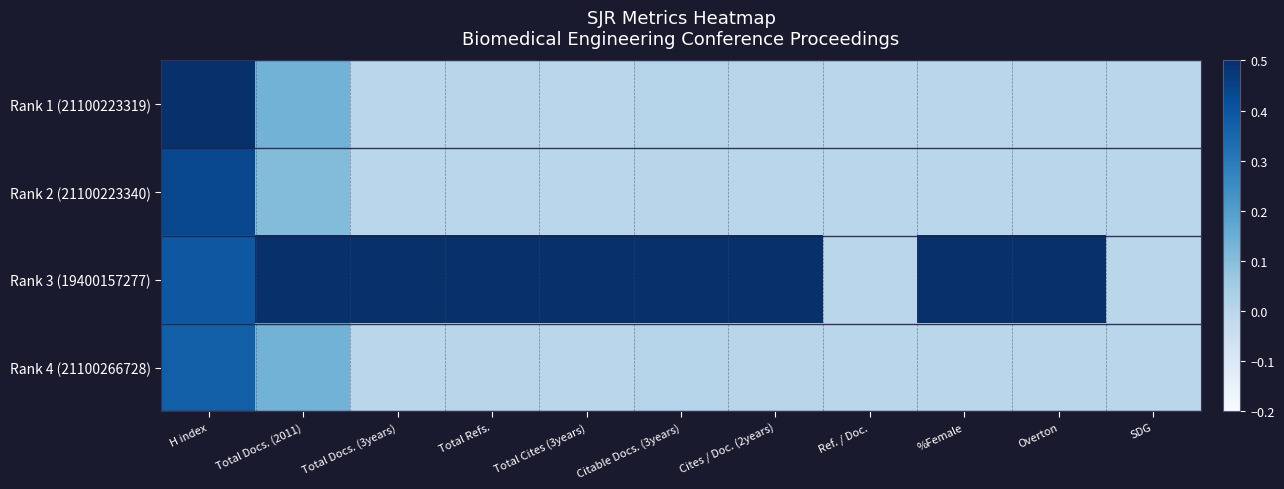

What is the spread (max minus min) of values at Total Refs.?

1.0